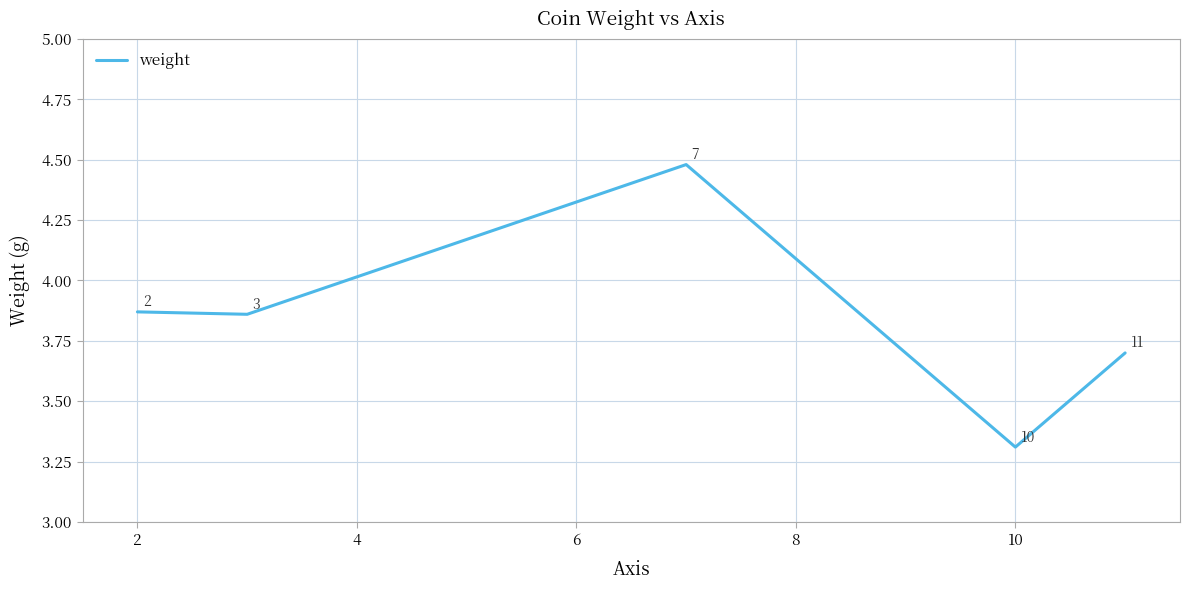

How many interior local peaks (higher than both neighbors) does the data have?

1